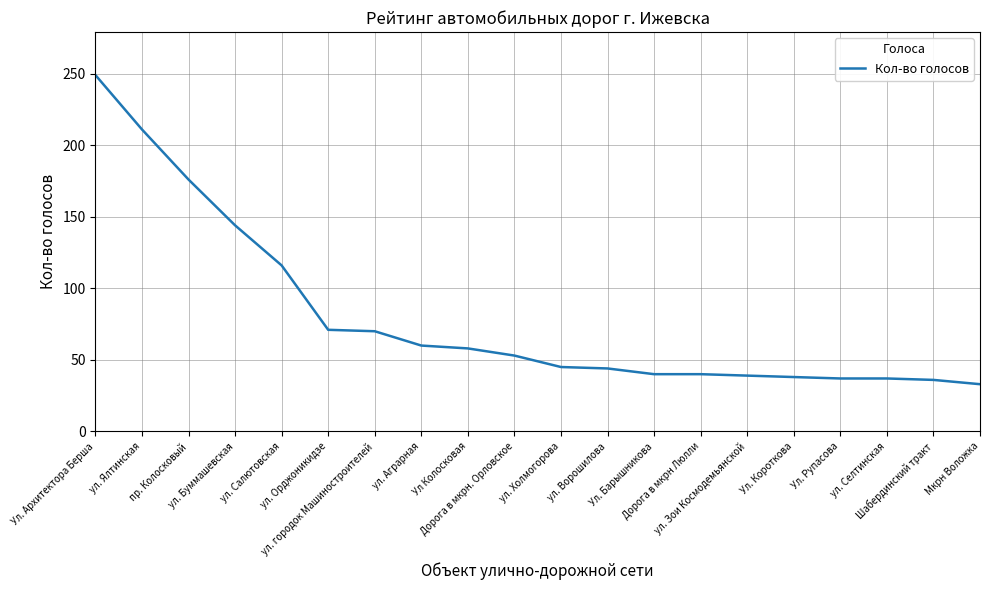

What is the change in value from ул. Ялтинская to Мкрн Воложка?

-178